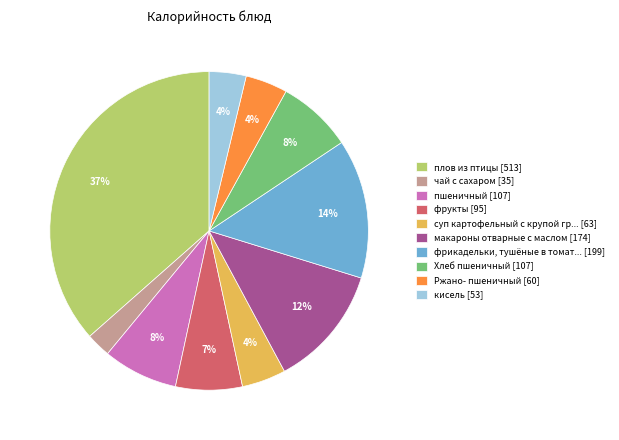

The кисель [53] slice represents 15% of the pie. True or false?

False